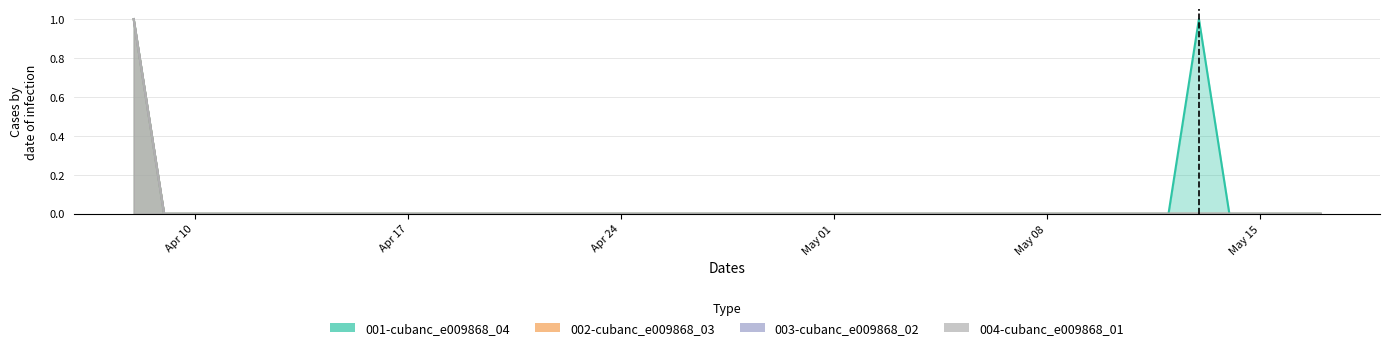

How many values in 001-cubanc_e009868_04 are above zero?

2